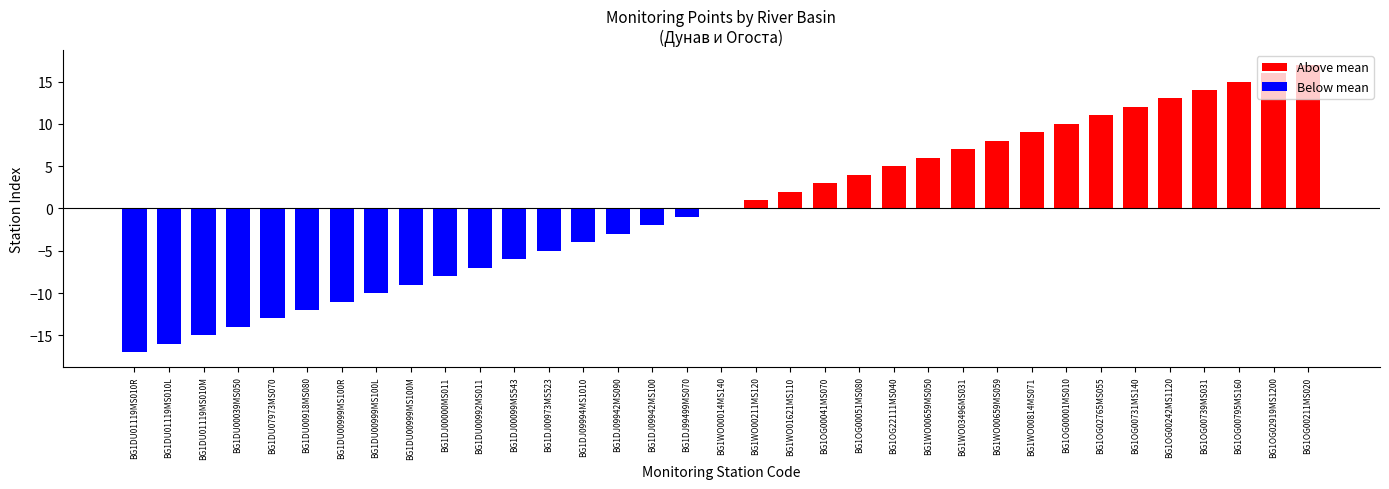

Between BG1OG00731MS140 and BG1WO03496MS031, which is larger?

BG1OG00731MS140